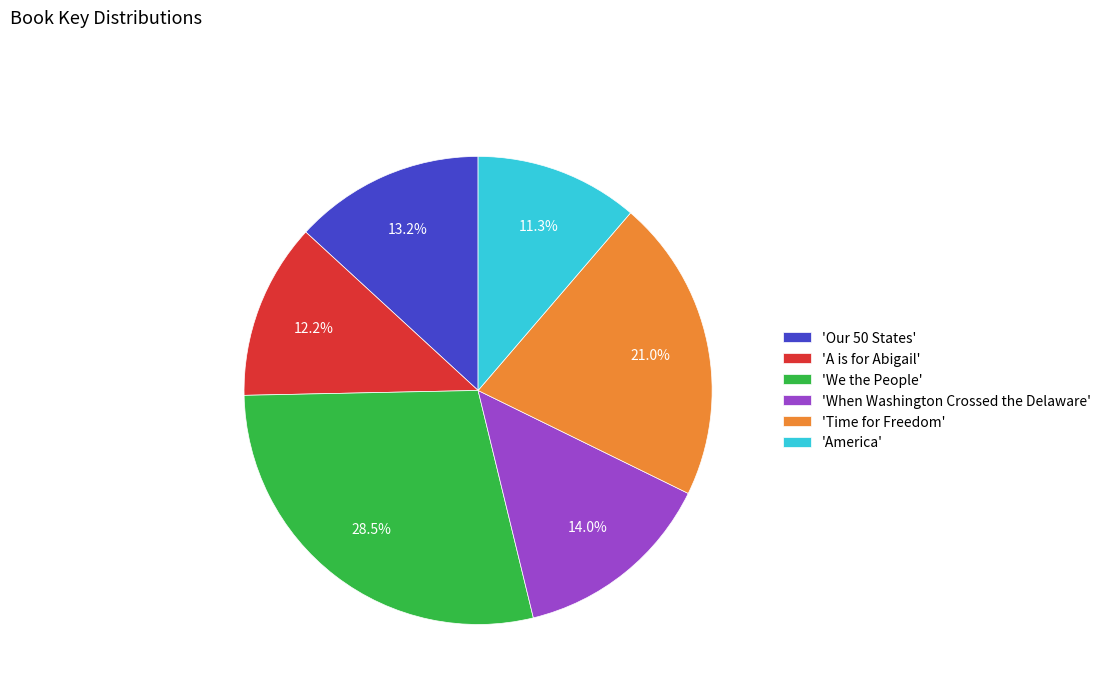

Which category has the biggest portion of the pie?

'We the People'